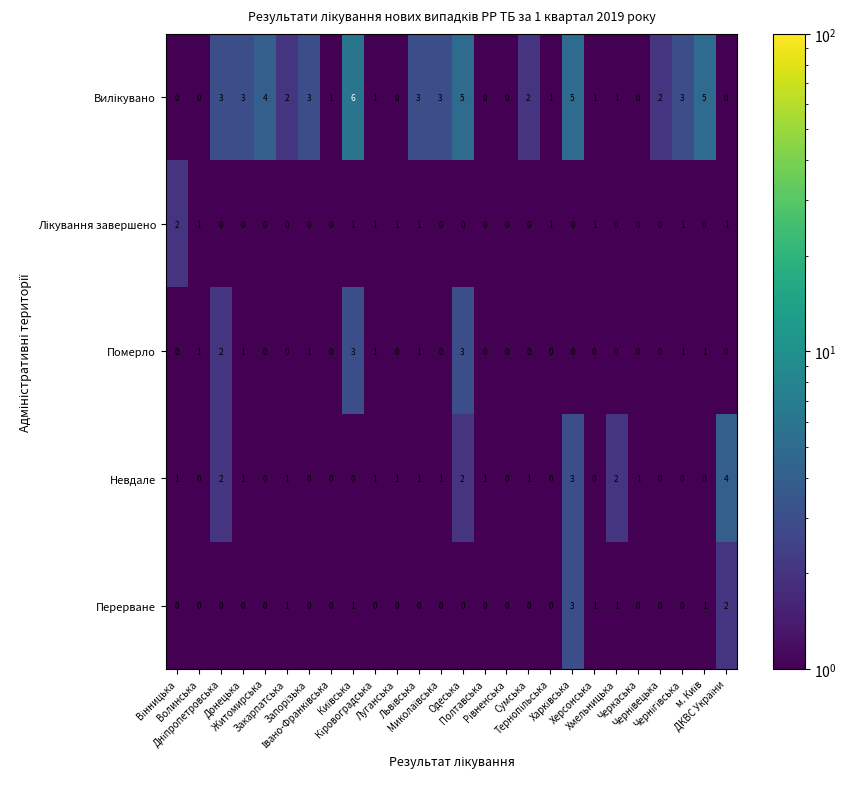

What is the greatest value displayed?

6